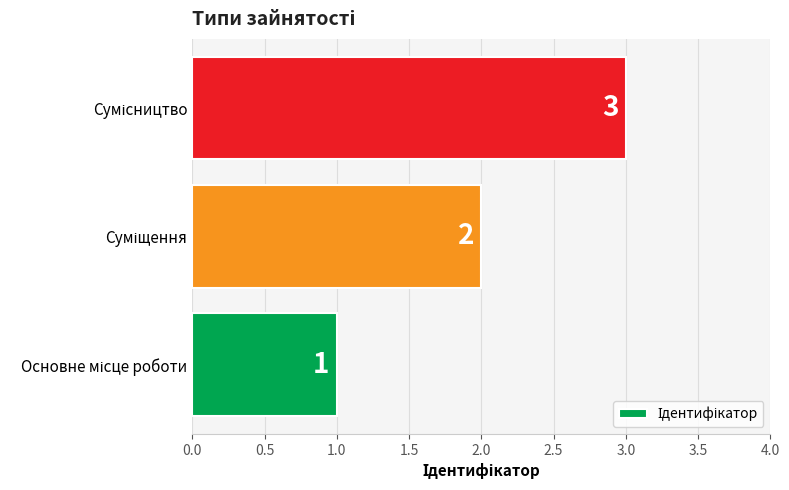

Count the number of data series in this chart.

1